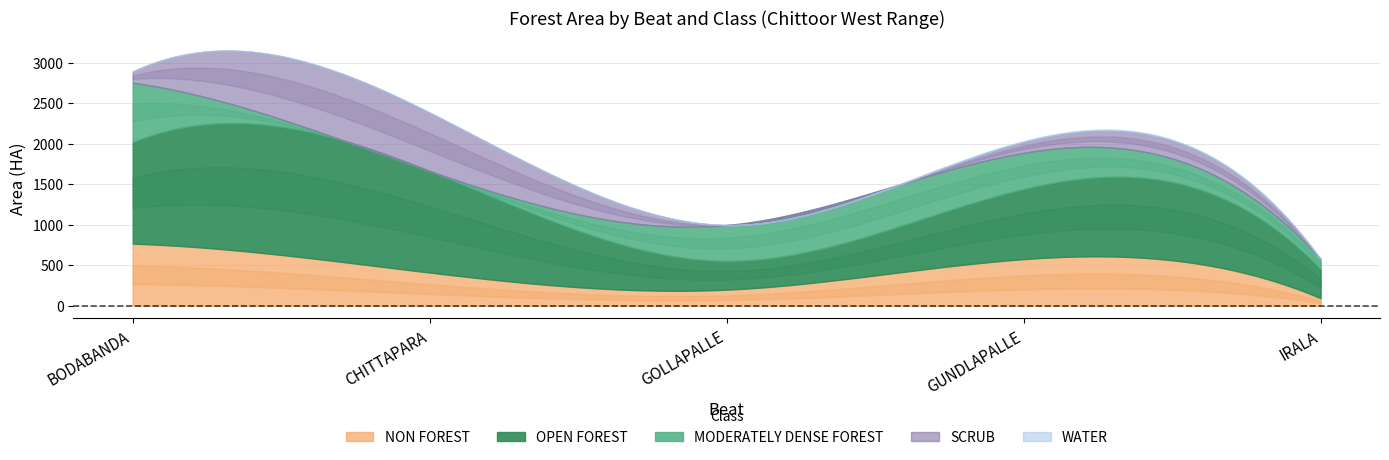

Between which two adjacent categories do MODERATELY DENSE FOREST and NON FOREST first intersect?

CHITTAPARA and GOLLAPALLE